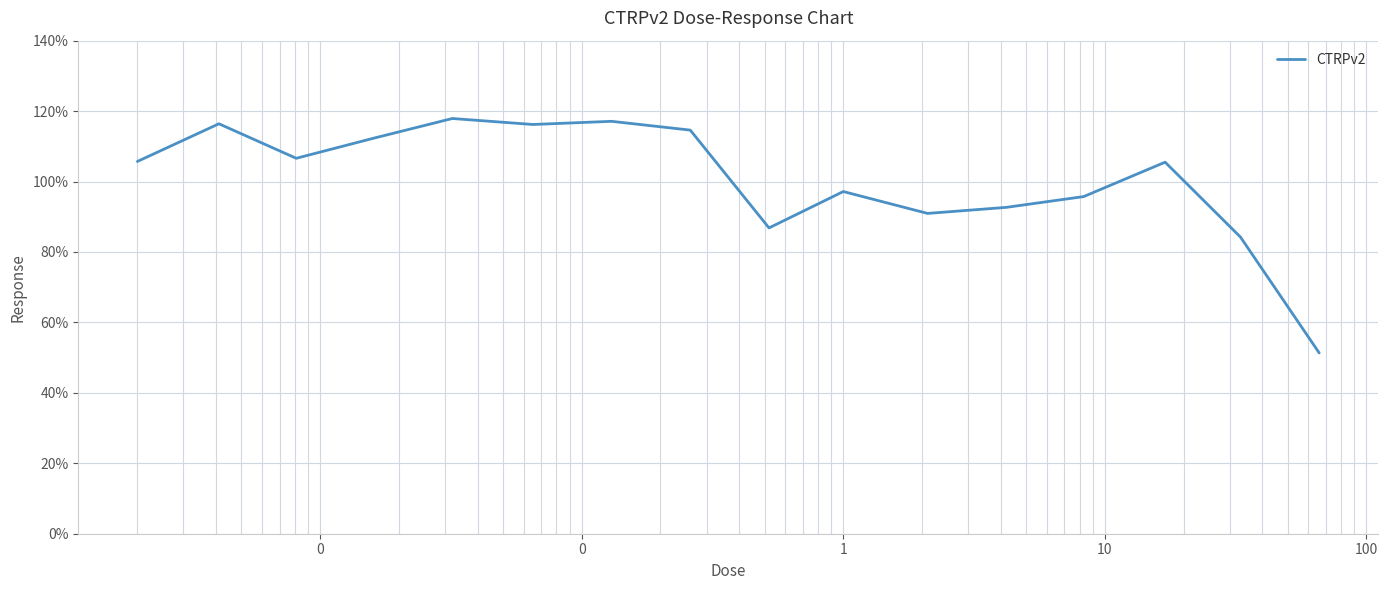

What is the difference between the maximum and minimum values?

66.6